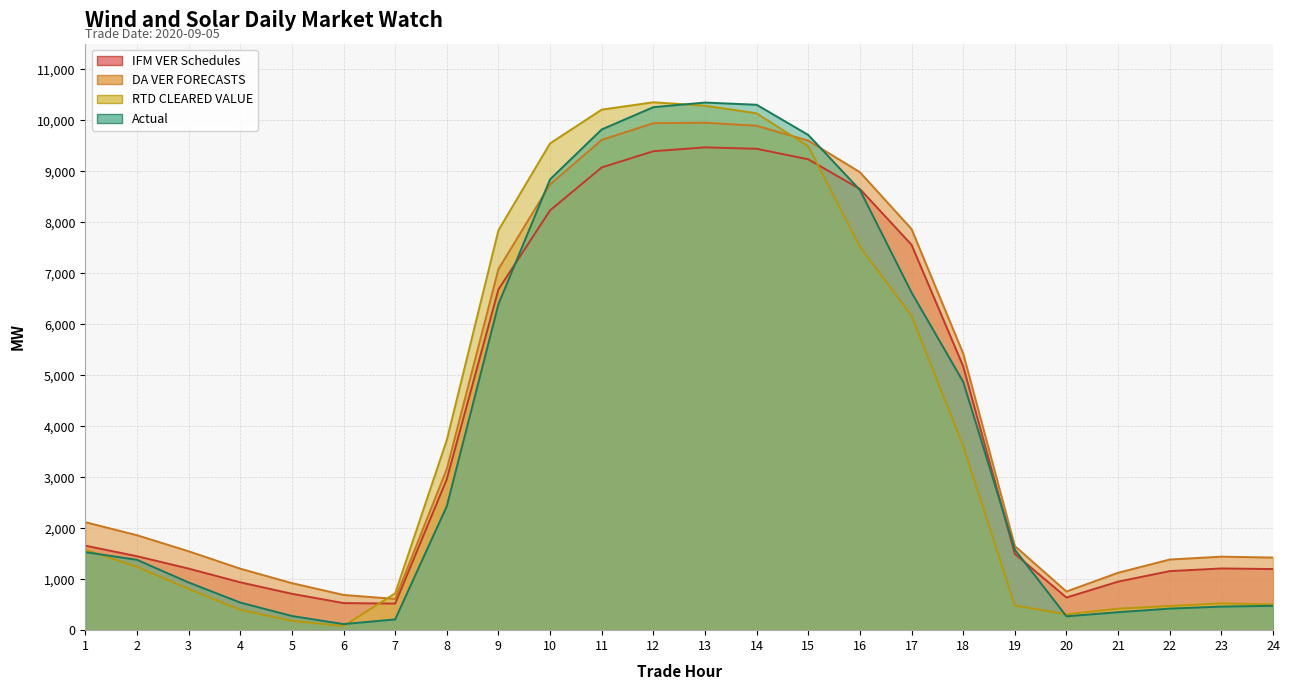

How many lines are shown in the chart?

4